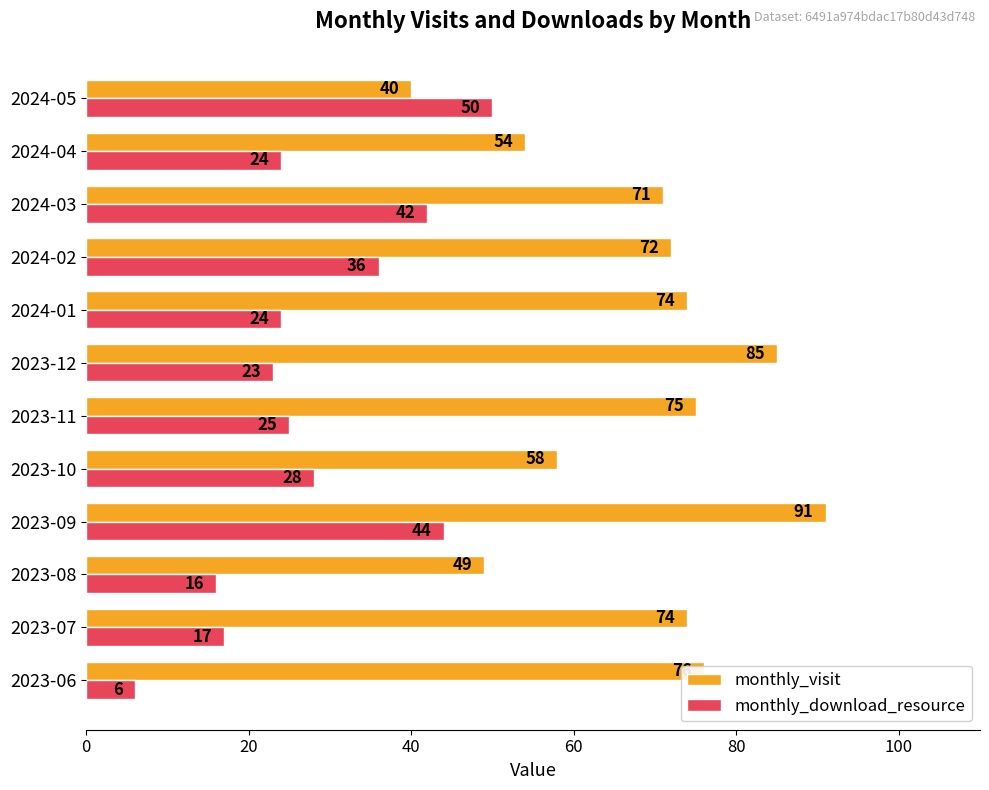

What is the maximum value shown in the chart?

91